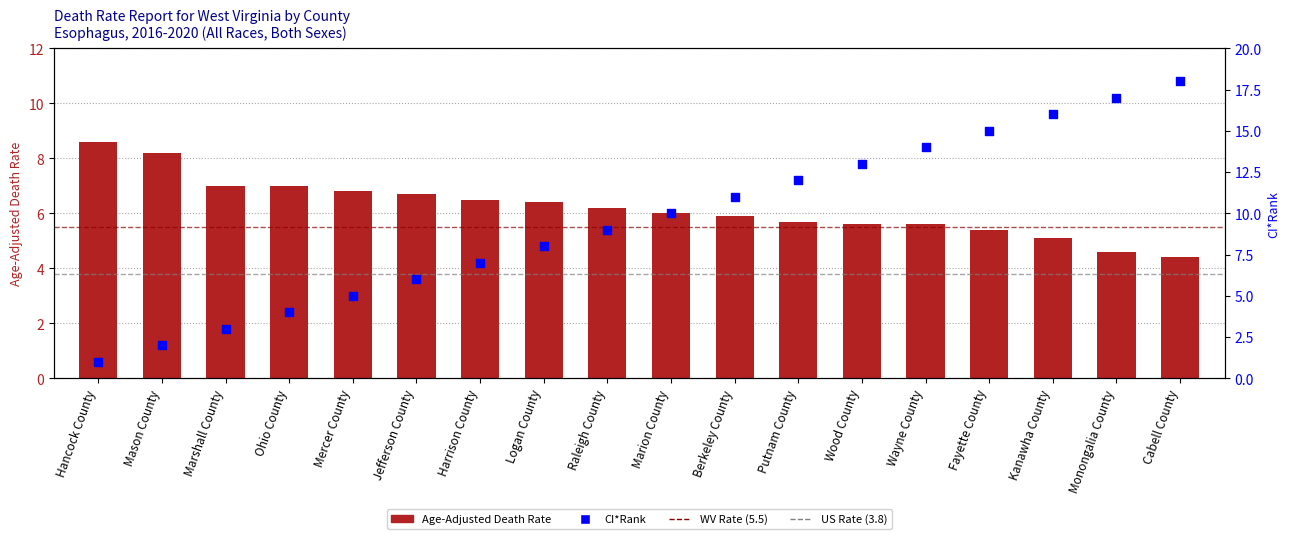

Is the value of Age-Adjusted Death Rate at Berkeley County greater than the value of CI*Rank at Marshall County?

Yes